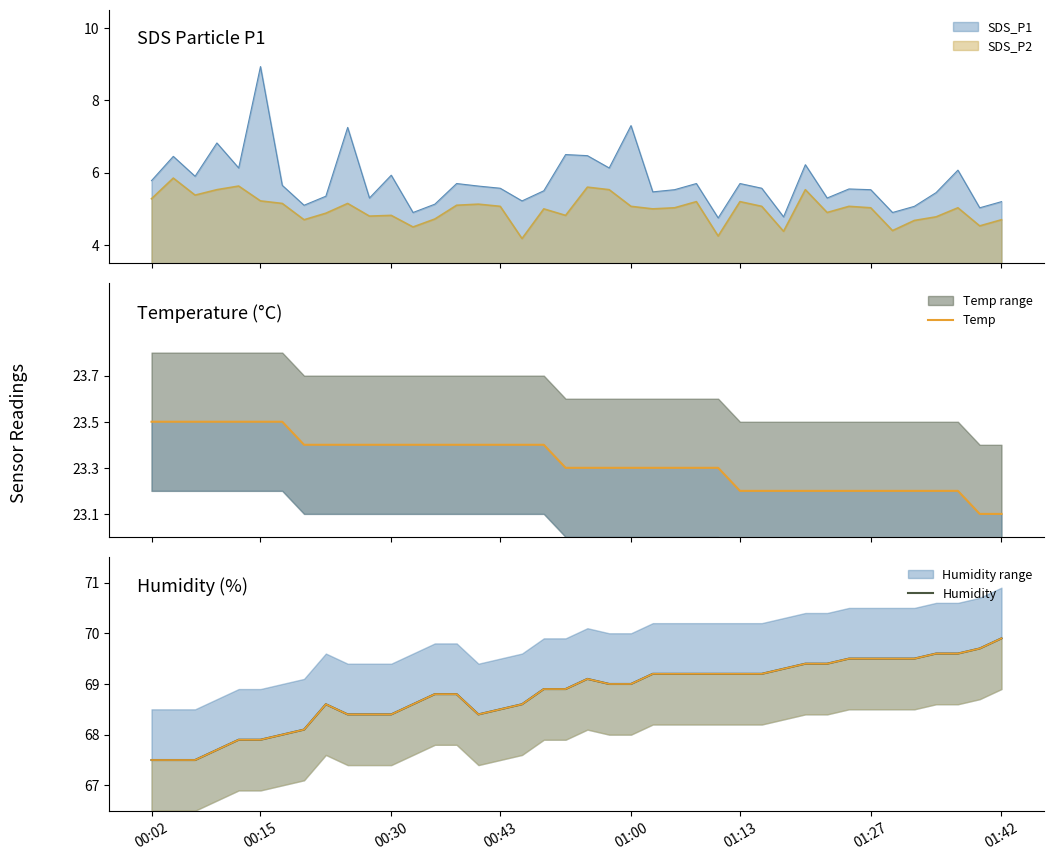

What is the difference between the Temp values at 21 and 27?

0.1